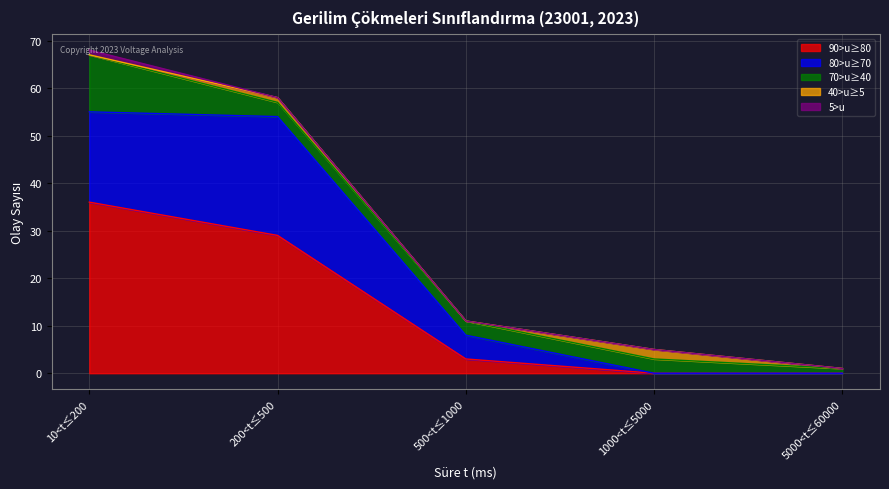

True or false: 80>u≥70 has more than 0 points higher than both neighbors.

True